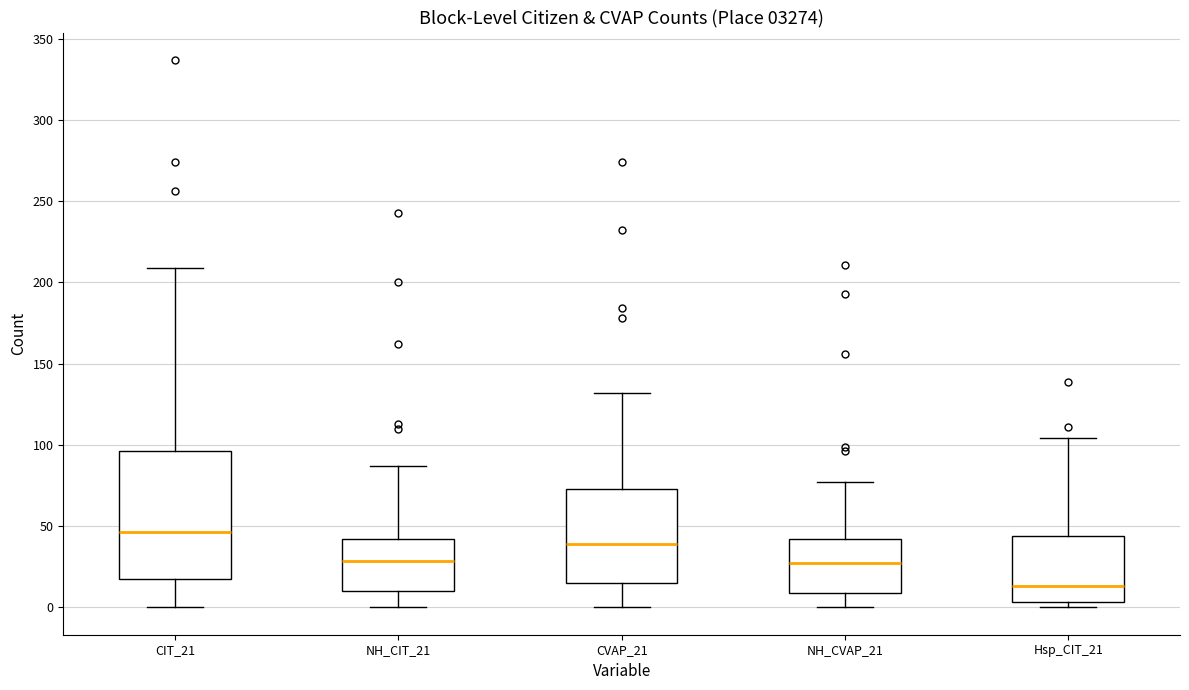

Which box has the highest median line?

CIT_21